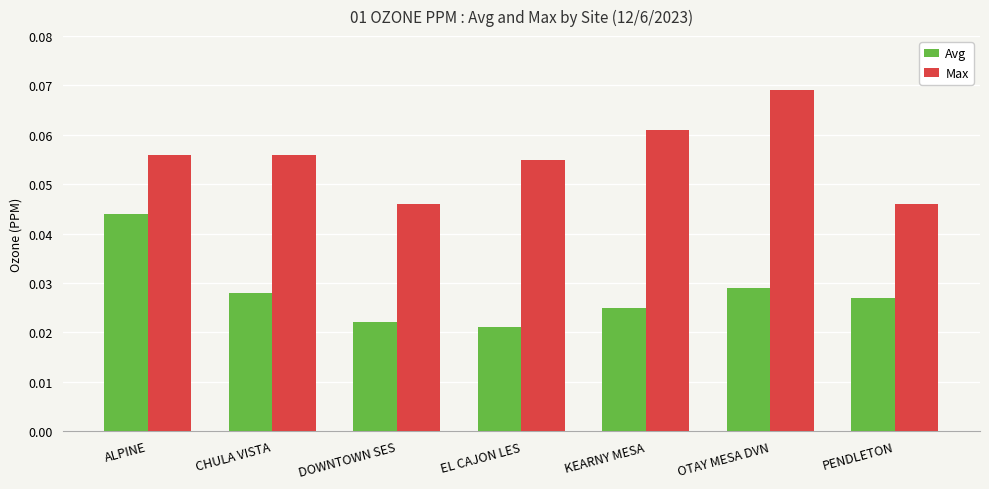

What is the label of the 4th bar from the right?

EL CAJON LES